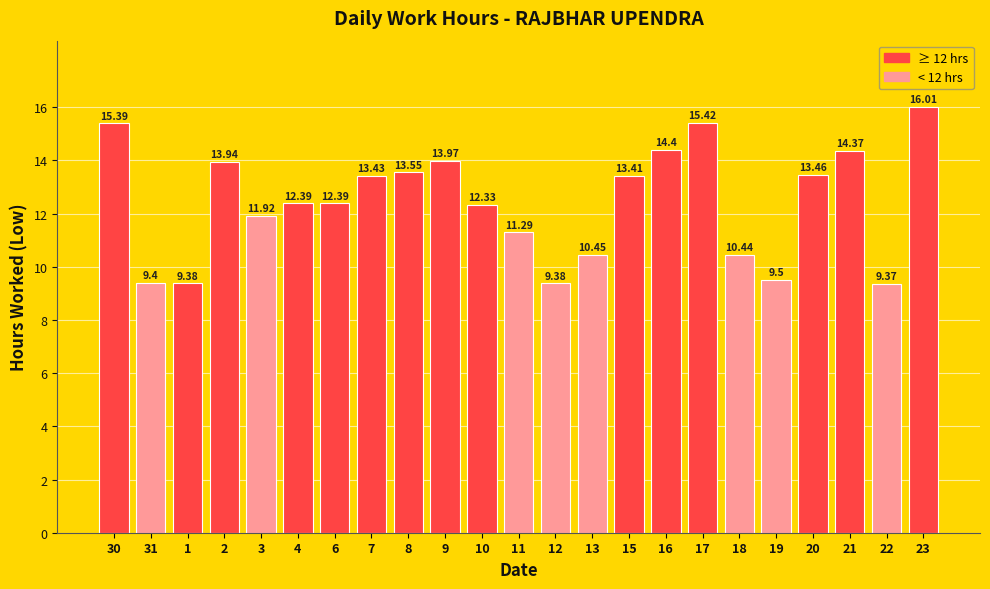

What is the average value?

12.4